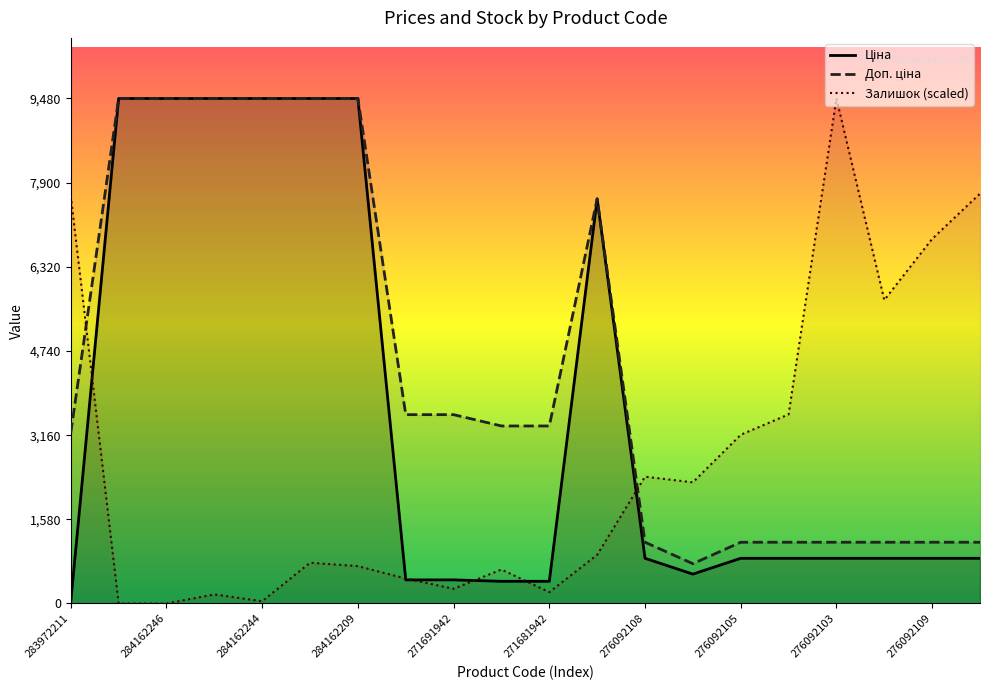

What is the sum of the Залишок (scaled) values at 283972211 and 284162244?

7694.6